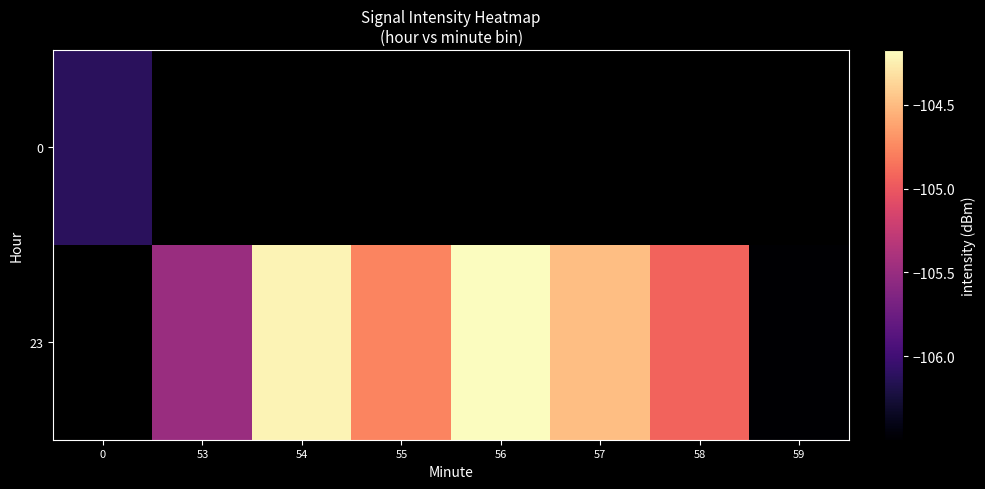

Rank the series by their maximum value, from lowest to highest.

0, 23